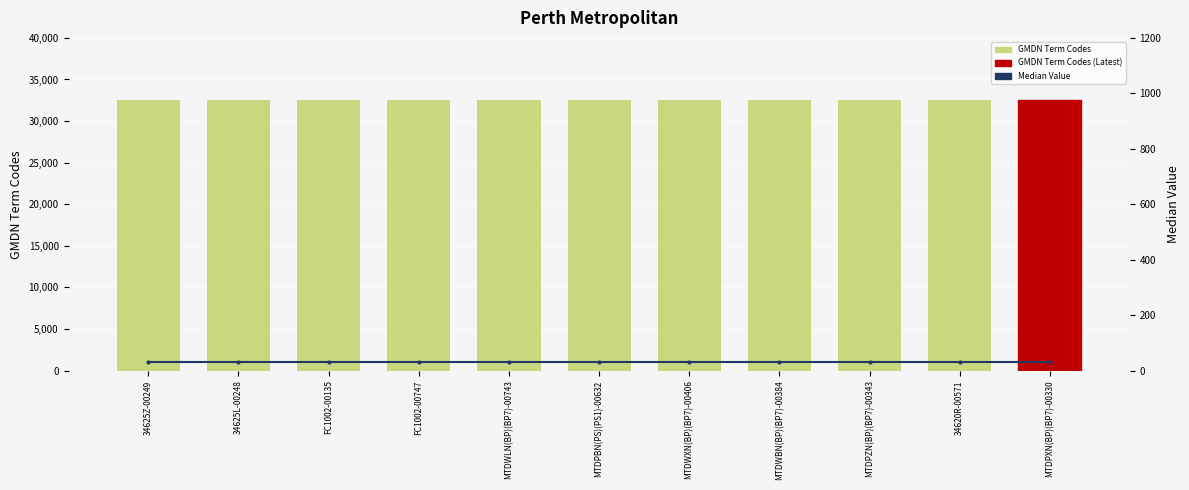

List the labels in order of GMDN Term Codes value, largest first.

34625Z-00249, 34625L-00248, FC1002-00135, FC1002-00747, MTDWLN(BP)(BP7)-00743, MTDPBN(PS)(PS1)-00632, MTDWXN(BP)(BP7)-00406, MTDWBN(BP)(BP7)-00384, MTDPZN(BP)(BP7)-00343, 34620R-00571, MTDPXN(BP)(BP7)-00330